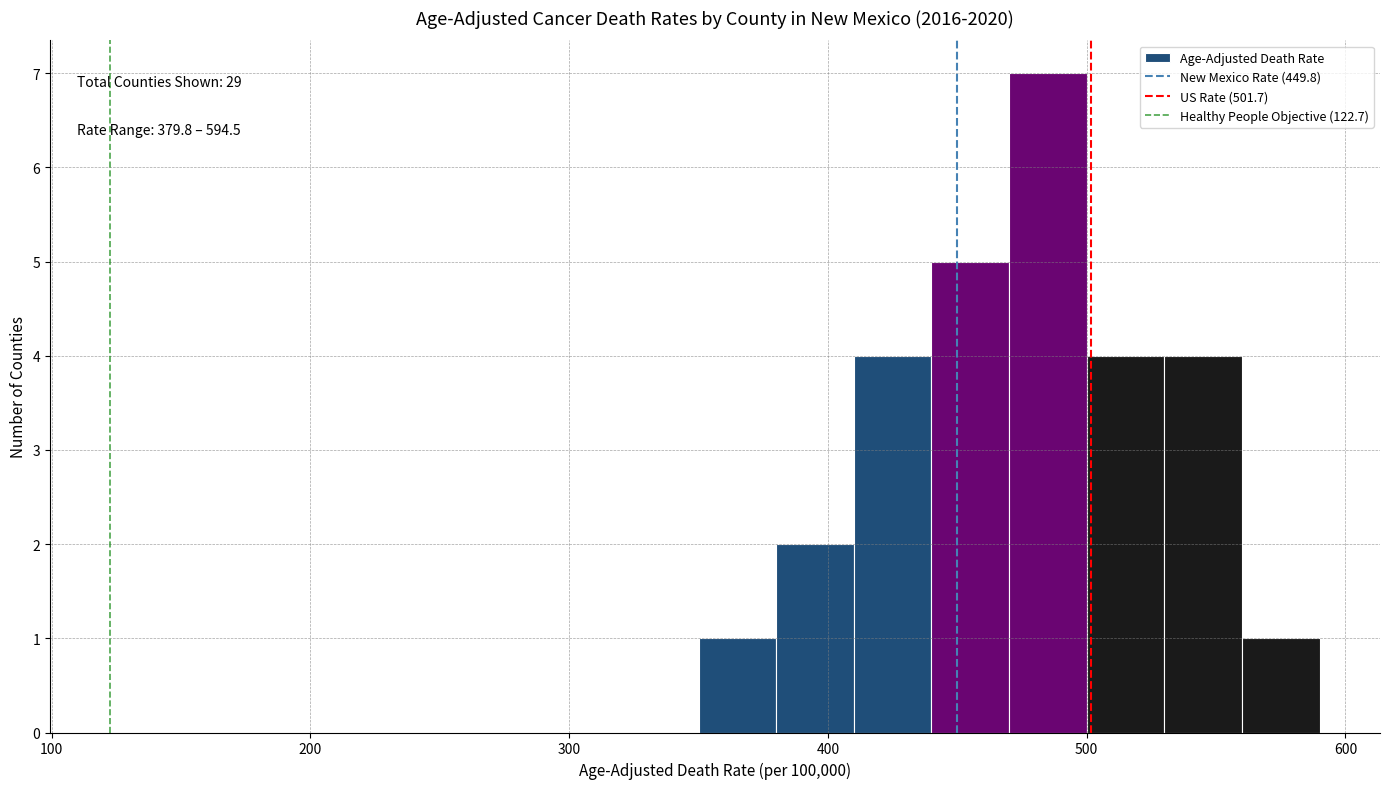

Read against the x-axis, roughly where is the centre of the tallest bar?

490